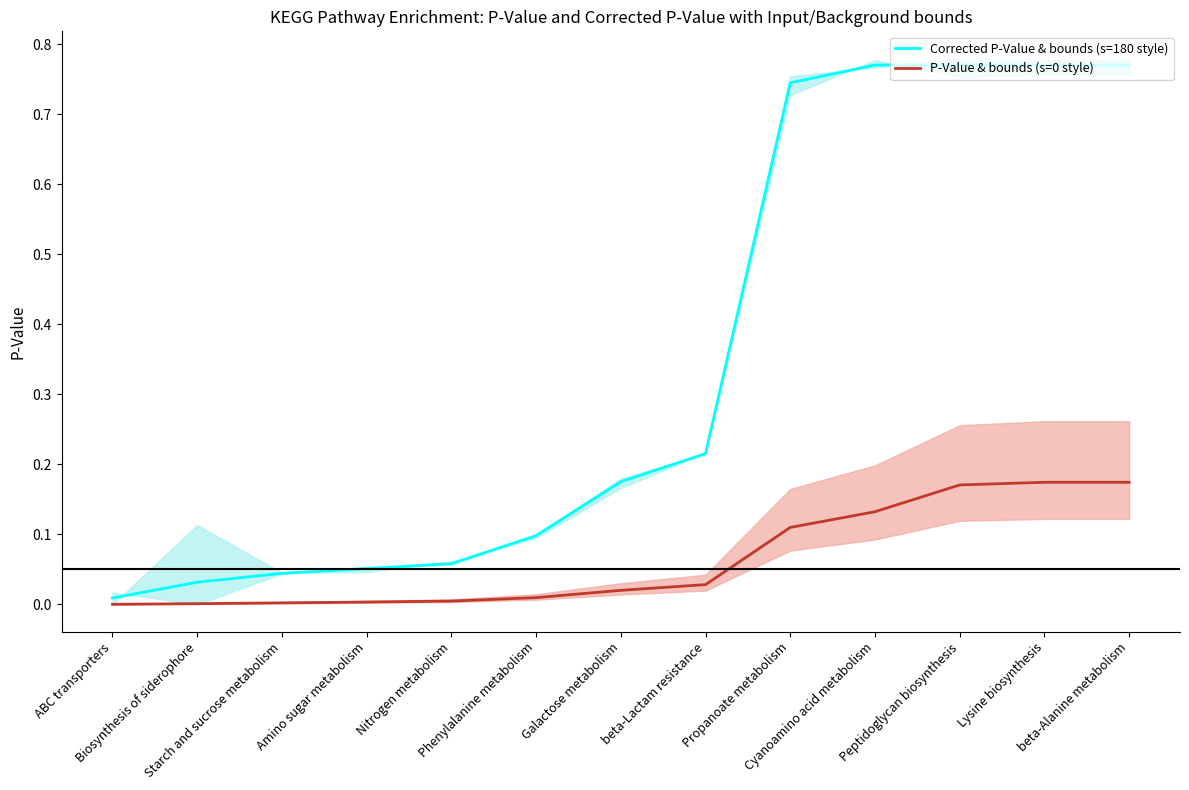

What is the average value of the P-Value & bounds (s=0 style) series?

0.1